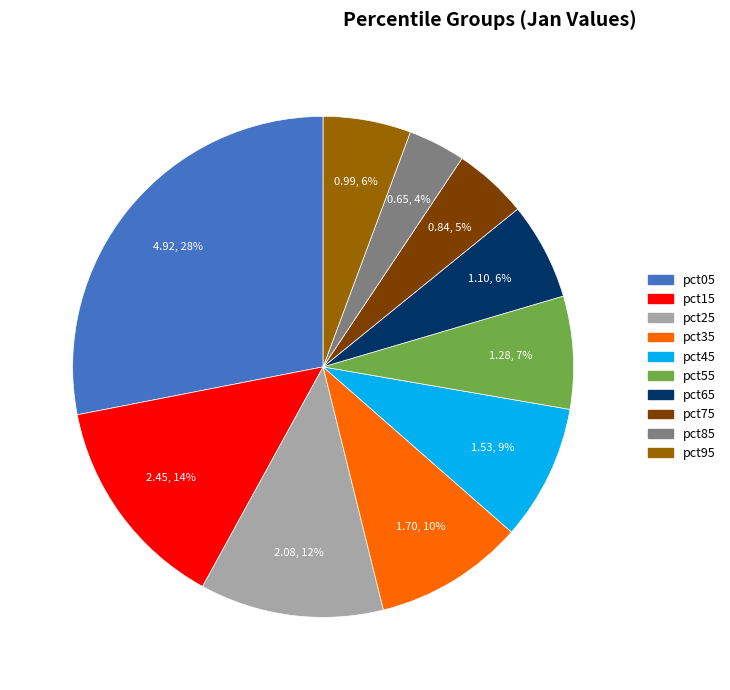

To the nearest percent, what percentage of the pie is pct25?

12%